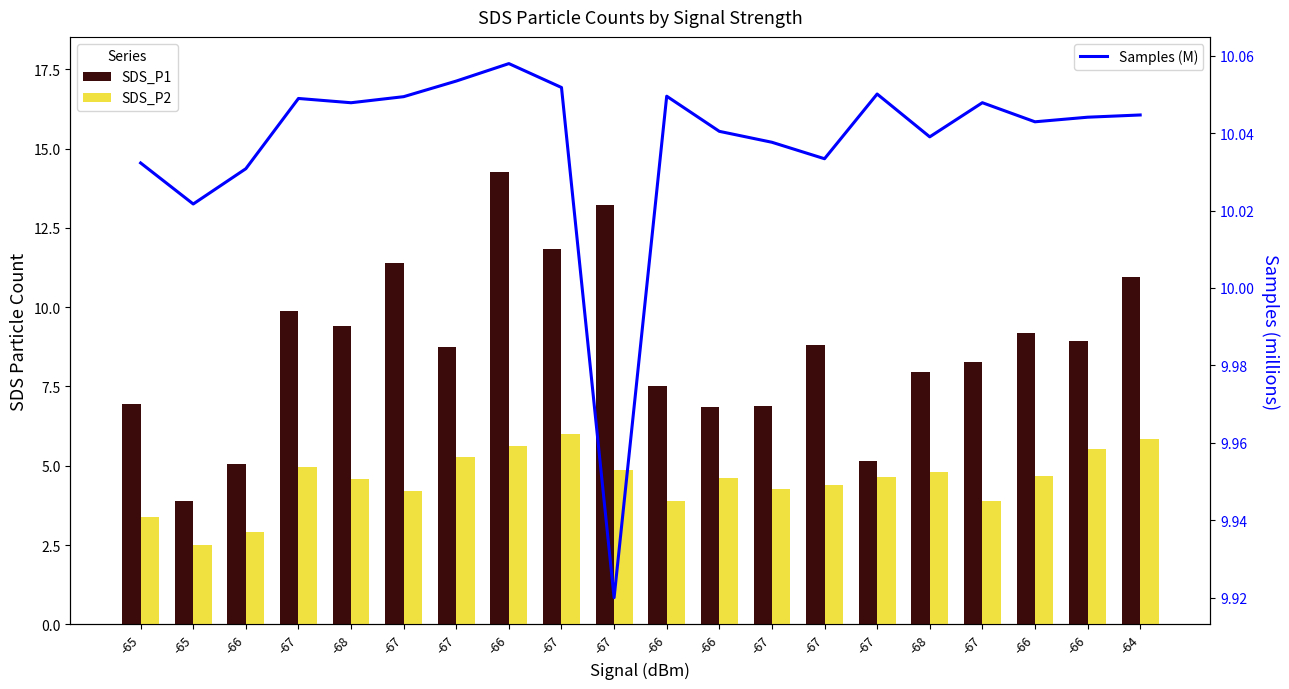

How many values in the SDS_P2 series are below 4?

5